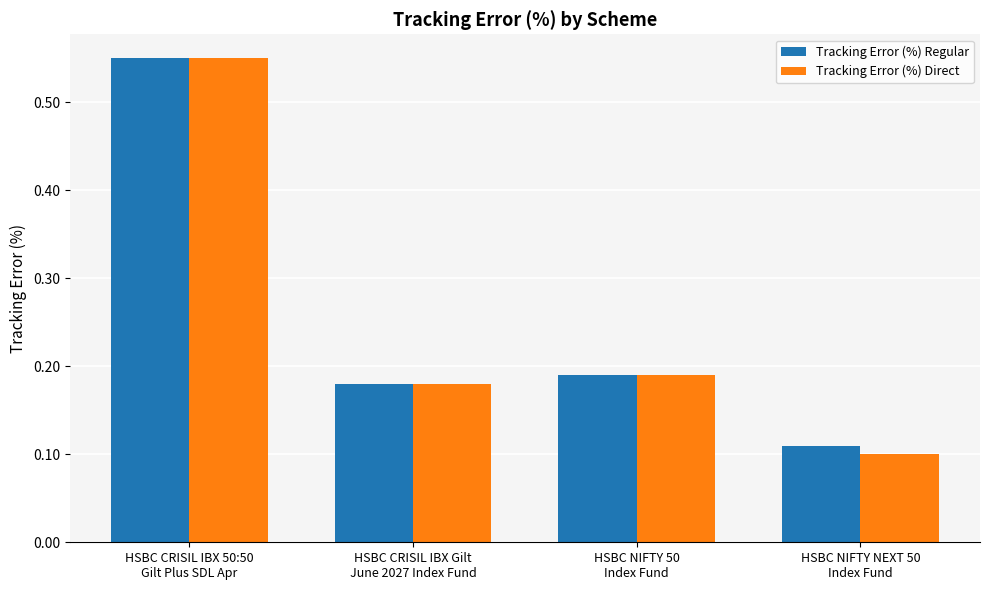

What are all the series names shown in the legend?

Tracking Error (%) Regular, Tracking Error (%) Direct